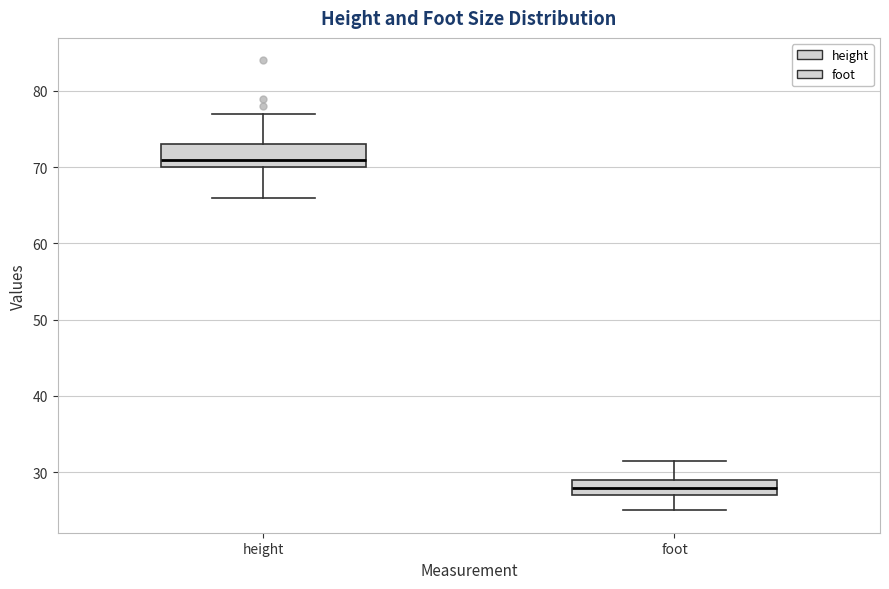

Reading left to right, read every box against the y-axis: the position of its median line, the range the box covers, and the ends of its whiskers. The values are not printed on the chart, so give them approximately, as read against the axis.

height: median 71, box 70 to 73, whiskers 66 to 77
foot: median 28, box 27 to 29, whiskers 25 to 32